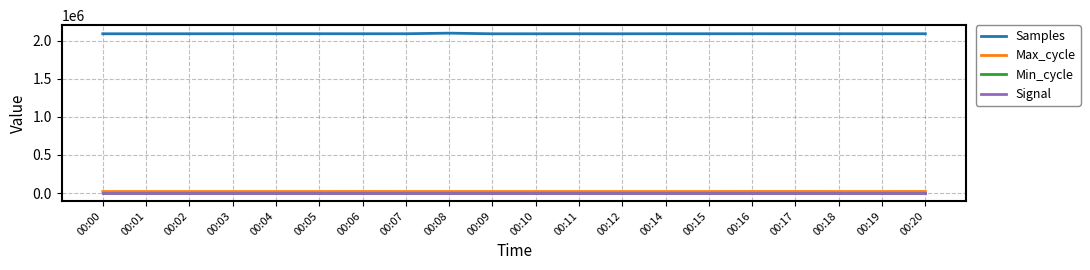

True or false: Min_cycle and Max_cycle cross at least once.

False